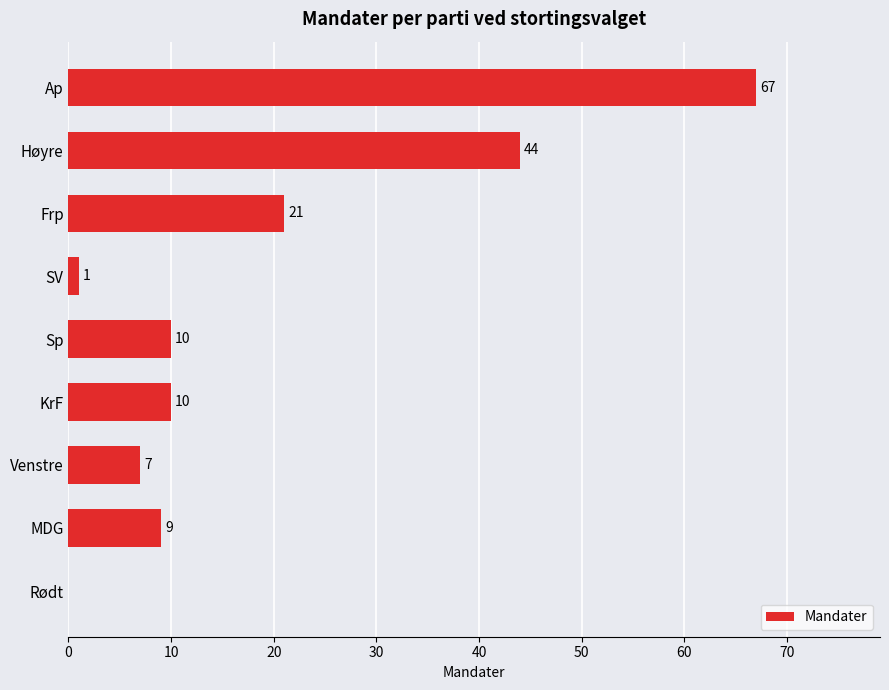

Reading top to bottom, list all the values displayed in this chart.

Ap=67	Høyre=44	Frp=21	SV=1	Sp=10	KrF=10	Venstre=7	MDG=9	Rødt=0